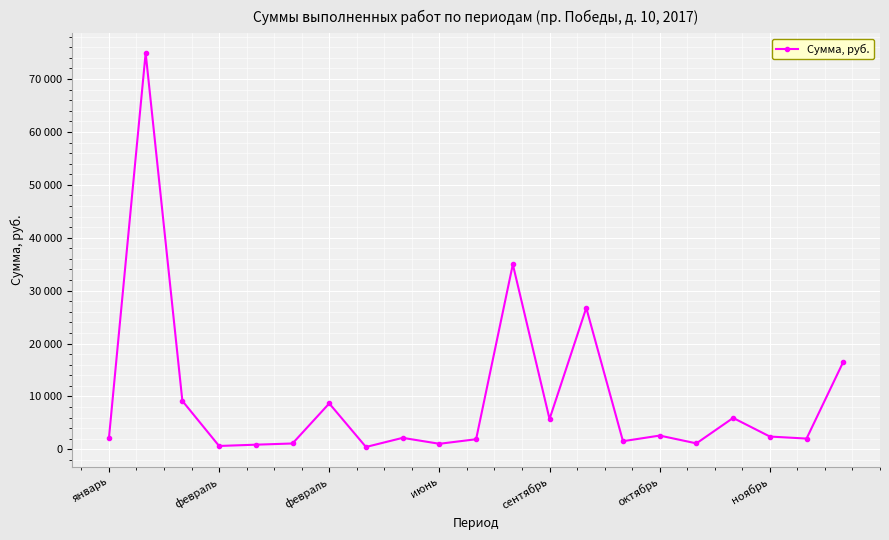

True or false: there are more than 1 points higher than both neighbors.

True